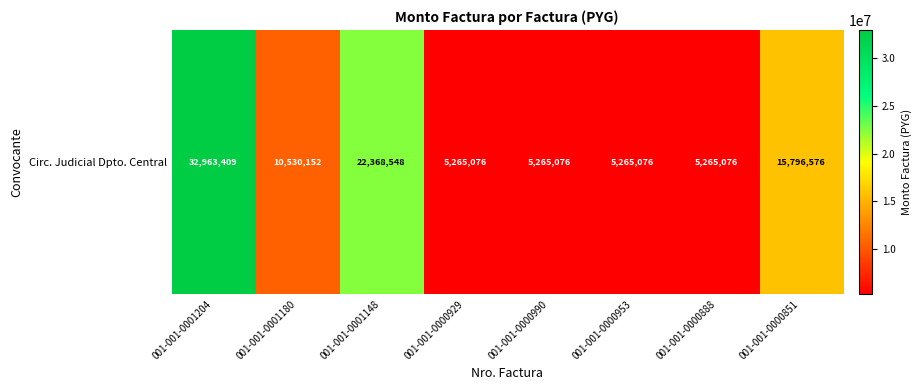

Reading left to right, what are all the values shown in this chart?

32963409	10530152	22368548	5265076	5265076	5265076	5265076	15796576